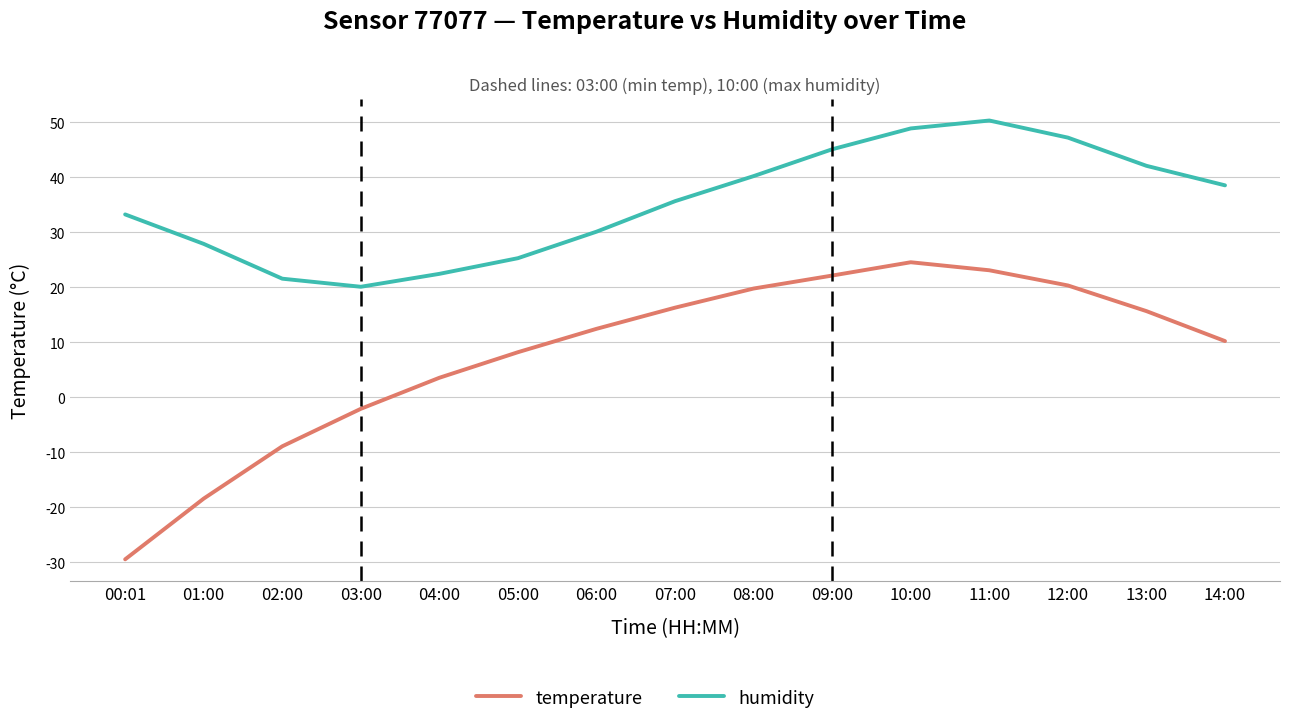

Which series has the largest total across all categories?

humidity